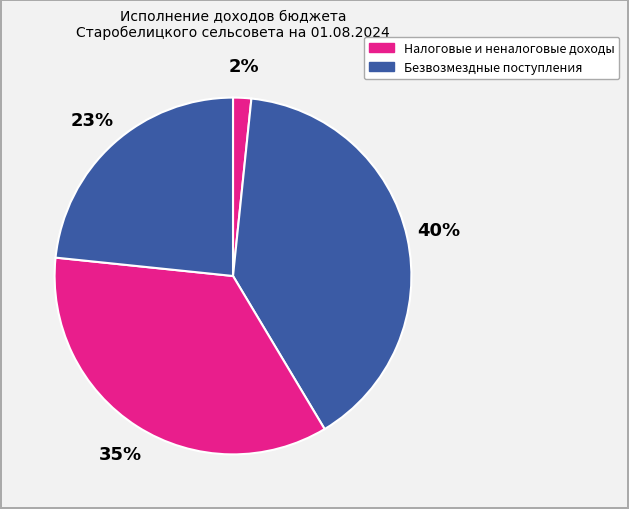

Is there any slice that represents more than half of the pie?

No